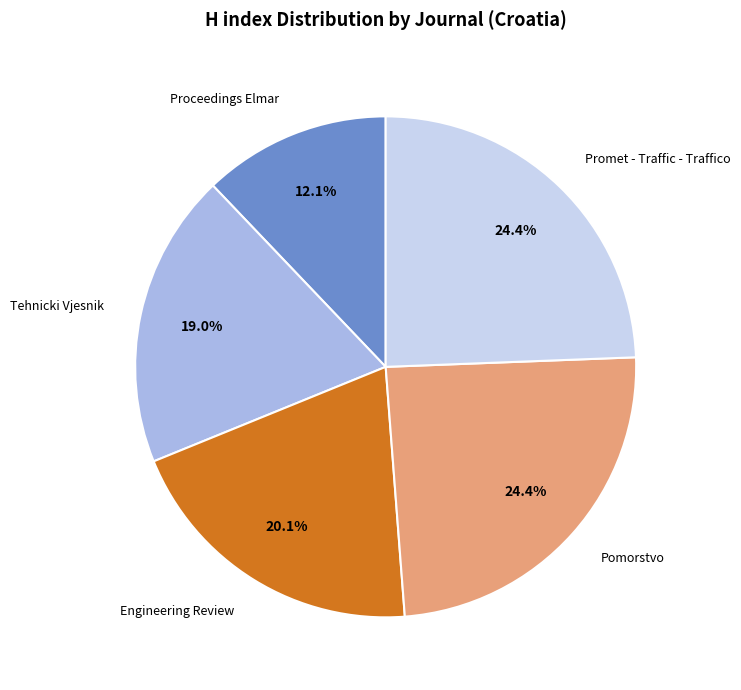

Does any single category account for the majority?

No